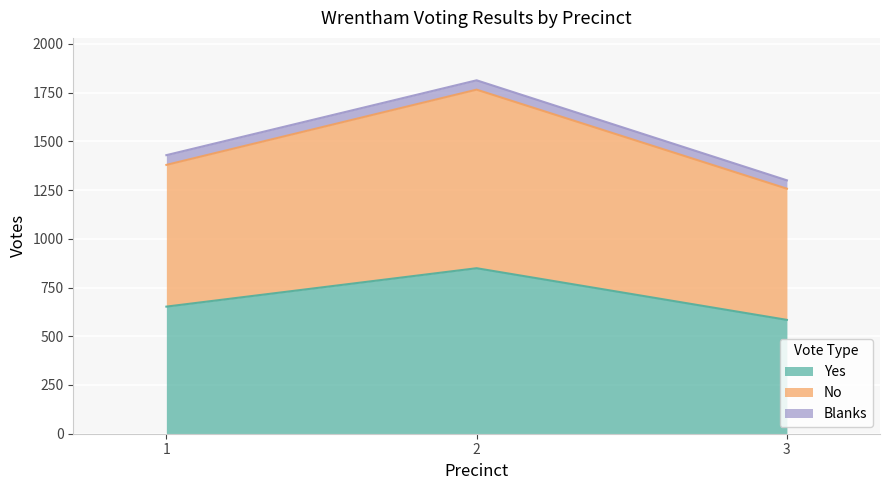

The Yes series shows 584 at 3. True or false?

True